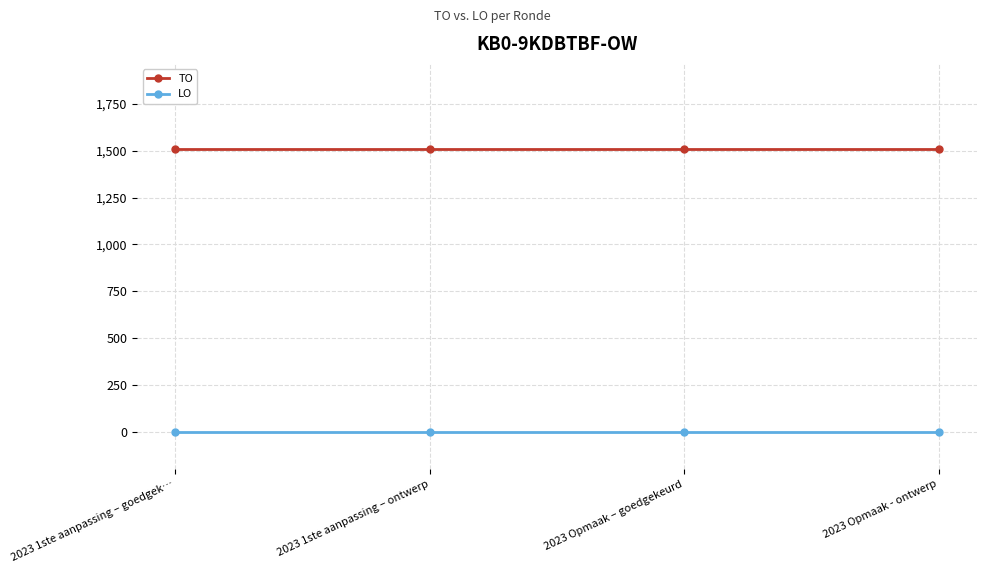

True or false: LO and TO cross at least once.

False